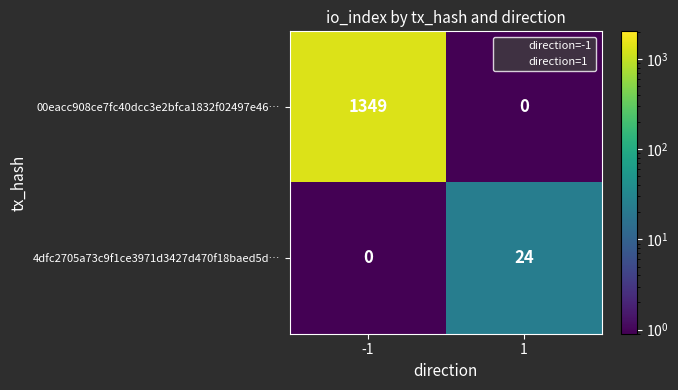

Which series has the widest spread of values?

00eacc908ce7fc40dcc3e2bfca1832f02497e46…